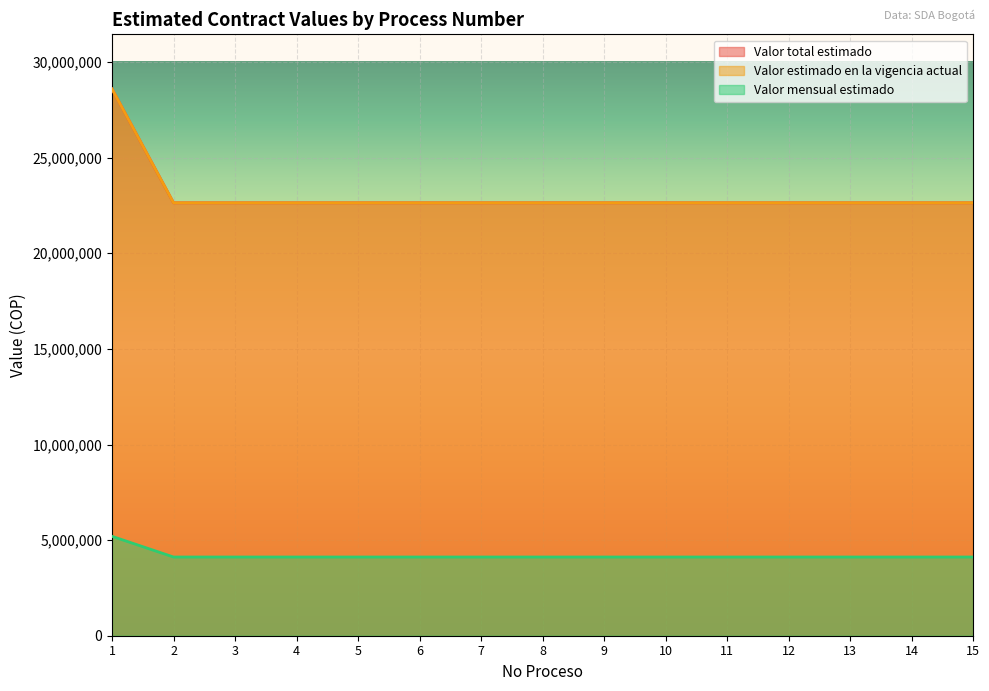

Where is Valor mensual estimado nearest to the value 4657351?

1